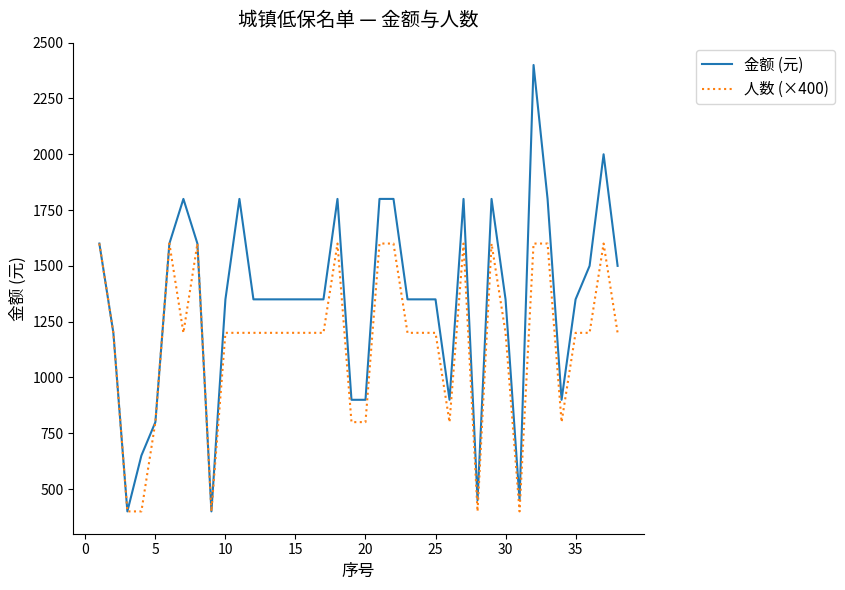

How many values in the 人数 (×400) series are below 1200?

10